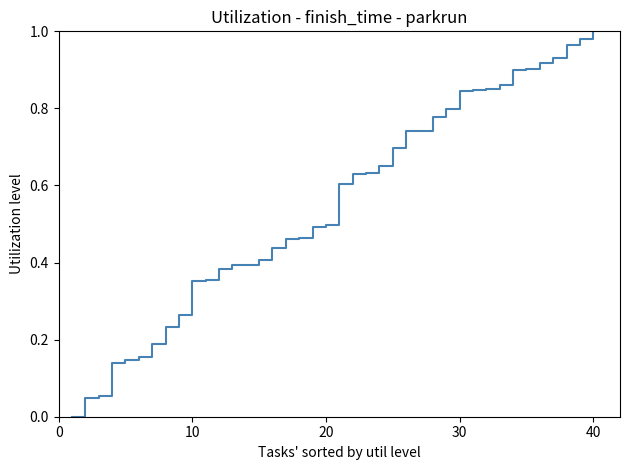

What is the greatest value displayed?

1.0